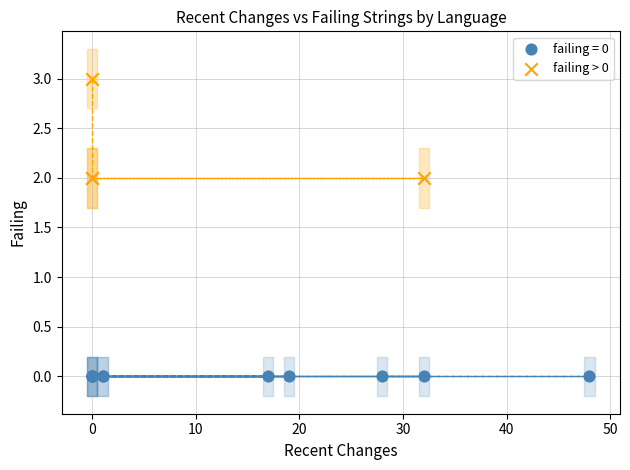

Which series contains the highest Y value?

failing > 0